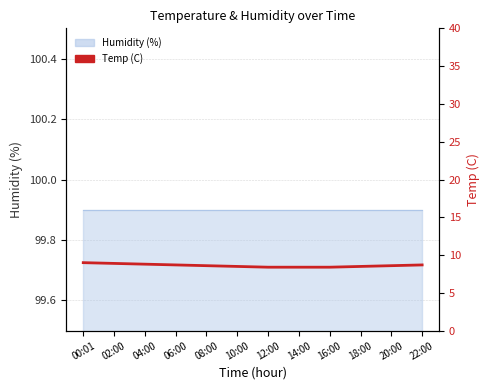

At which category does the chart reach its peak across all series?

00:01